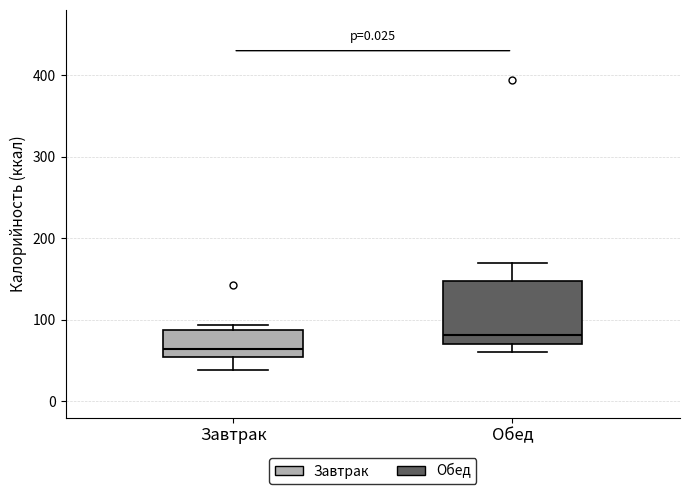

Reading left to right, read every box against the y-axis: the position of its median line, the range the box covers, and the ends of its whiskers. The values are not printed on the chart, so give them approximately, as read against the axis.

Завтрак: median 60, box 50 to 90, whiskers 40 to 90 (just above the box's upper edge)
Обед: median 80, box 70 to 150, whiskers 60 to 170